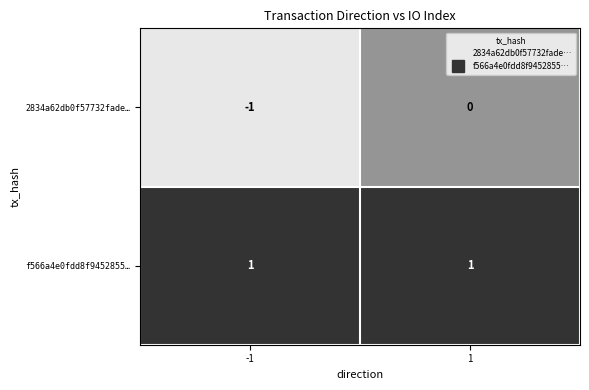

Is the value of 2834a62db0f57732fade… at -1 greater than the value of f566a4e0fdd8f9452855… at -1?

No